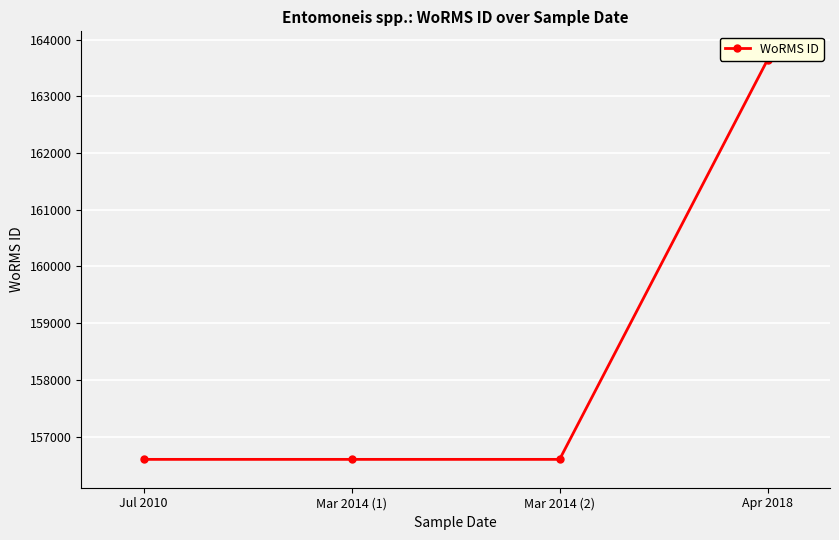

Which label corresponds to the smallest value in the chart?

Jul 2010